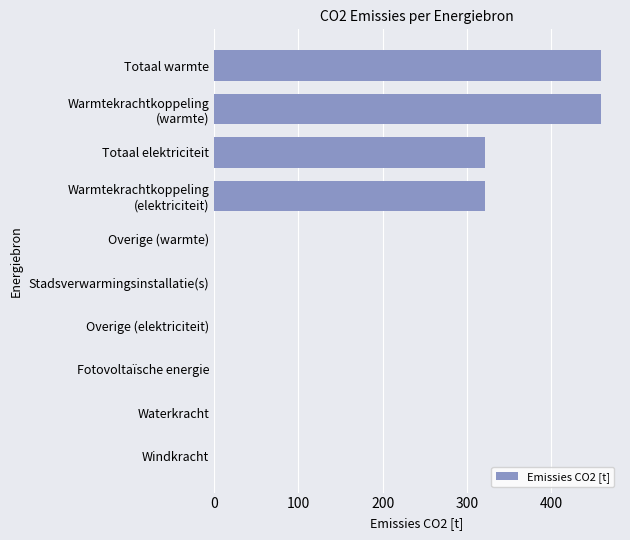

Count the number of categories in the chart.

10